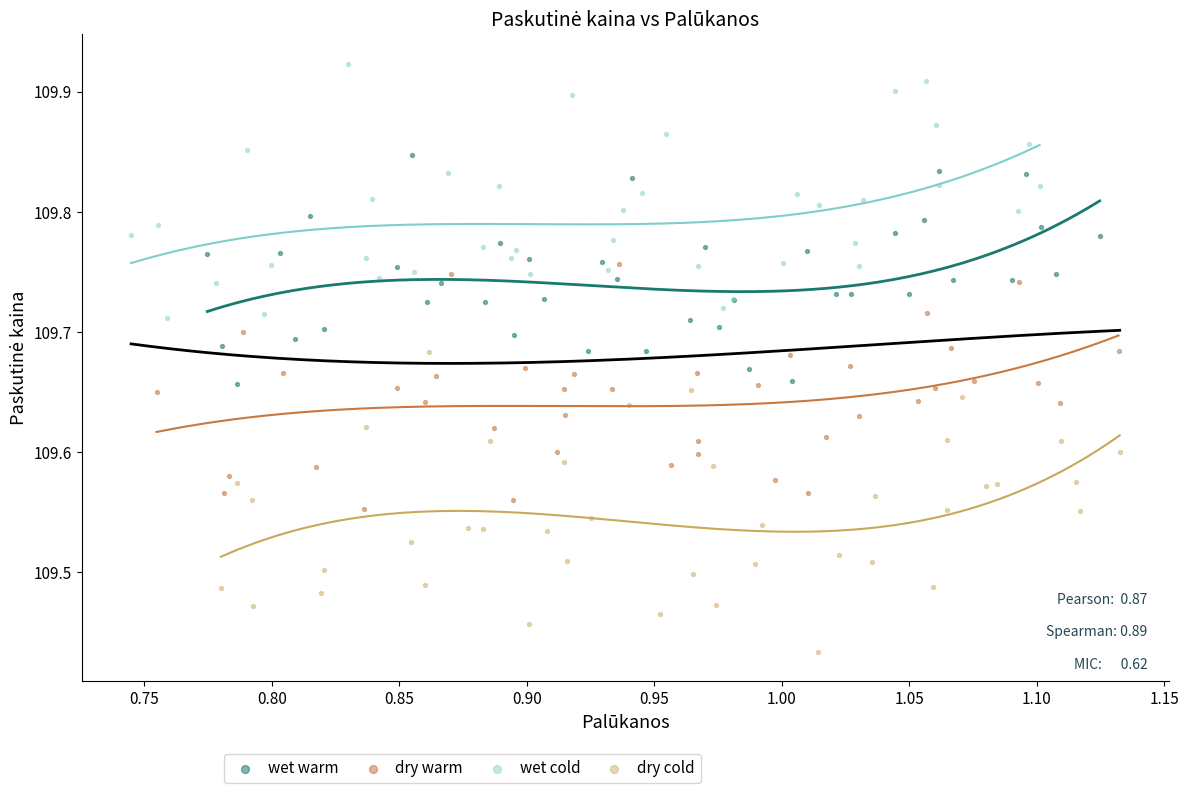

Which series contains the highest Y value?

wet cold